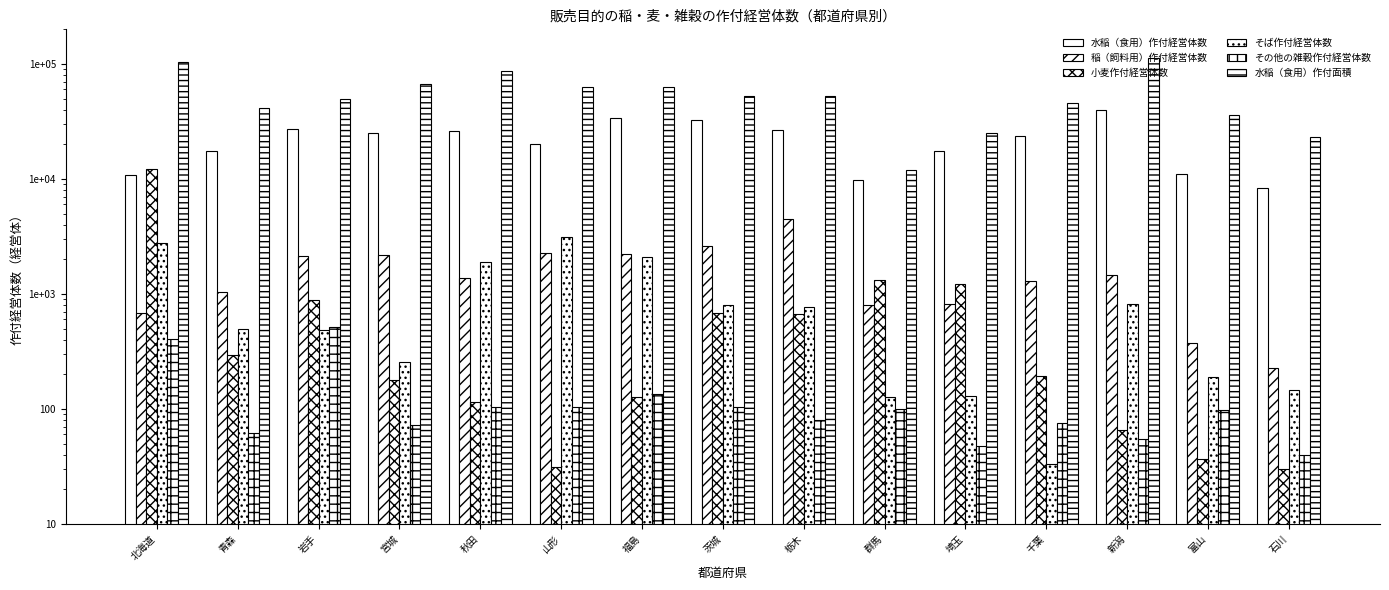

What is the sum of all その他の雑穀作付経営体数 values?

1993